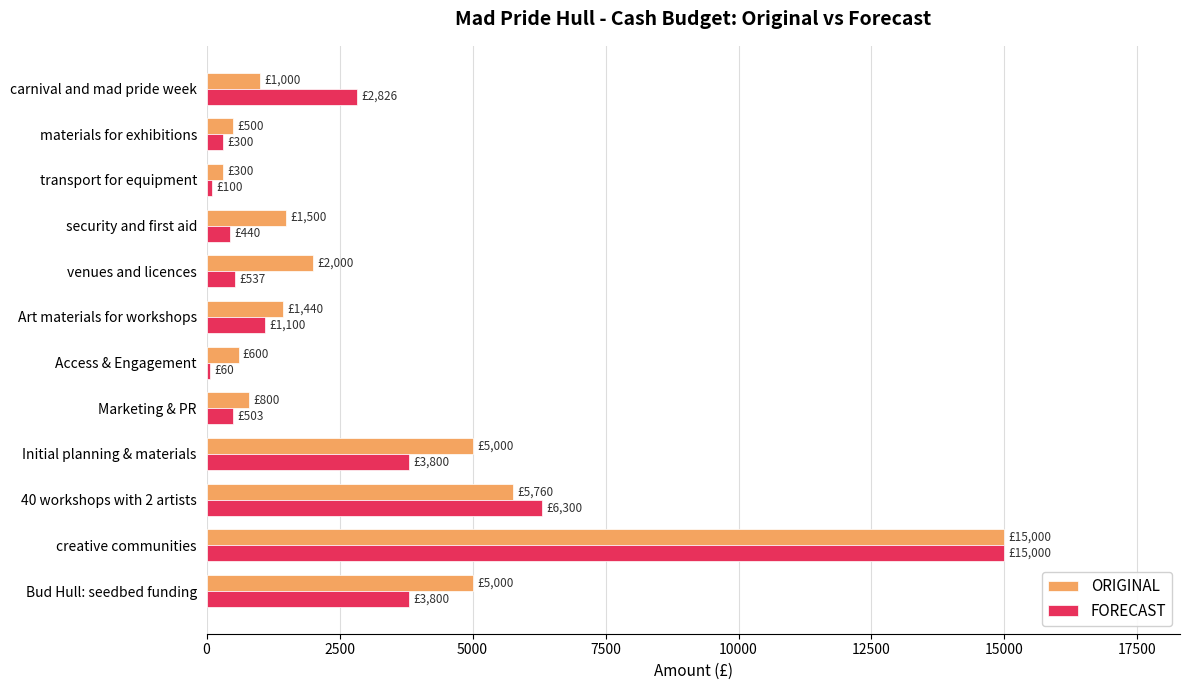

What is the sum of all ORIGINAL values?

38900.0